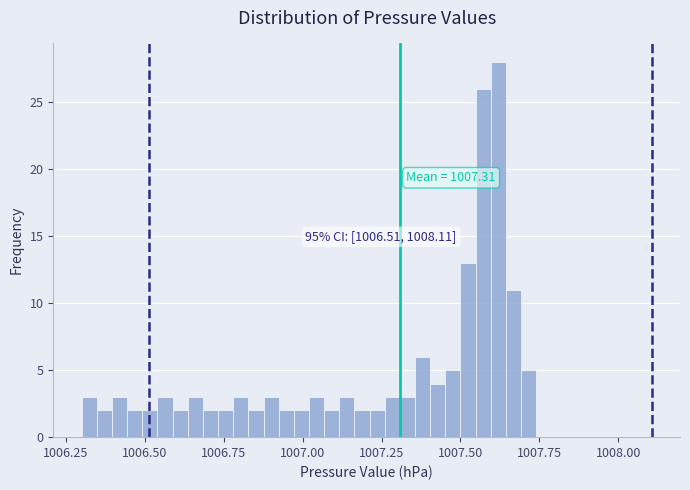

Read against the x-axis, roughly where is the centre of the tallest bar?

1007.60